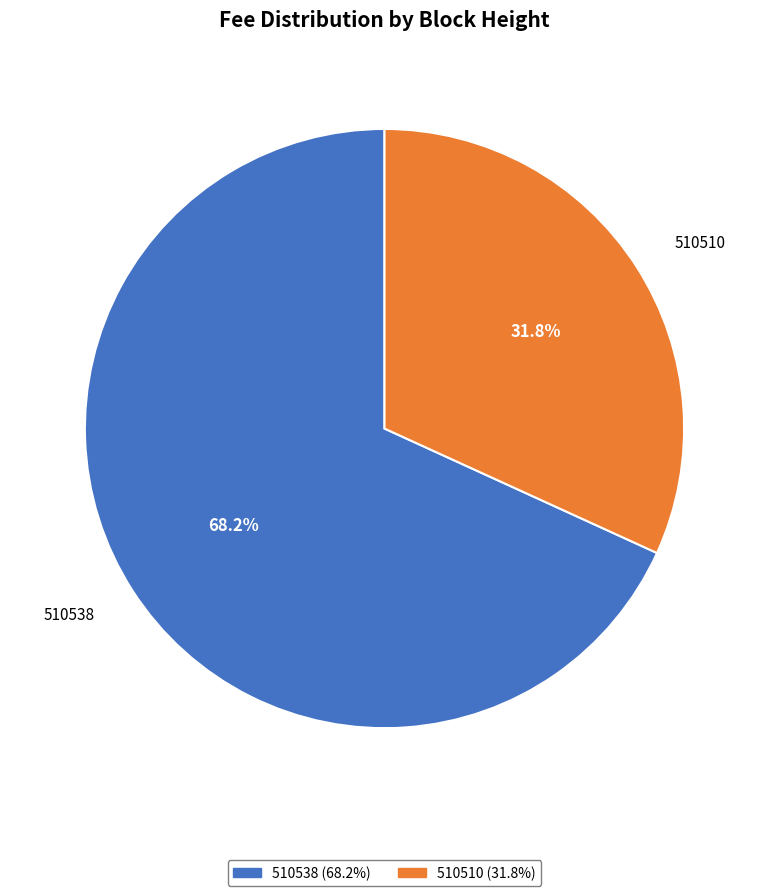

To the nearest percent, what is the combined percentage of 510510 and 510538?

100%